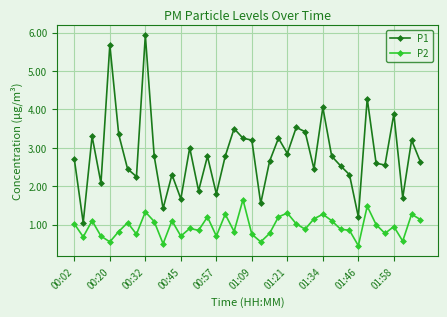

True or false: P1 and P2 intersect in this chart.

False